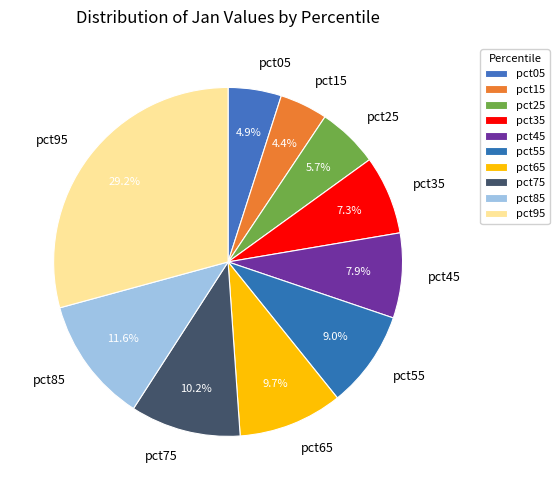

Between pct95 and pct65, which is larger?

pct95